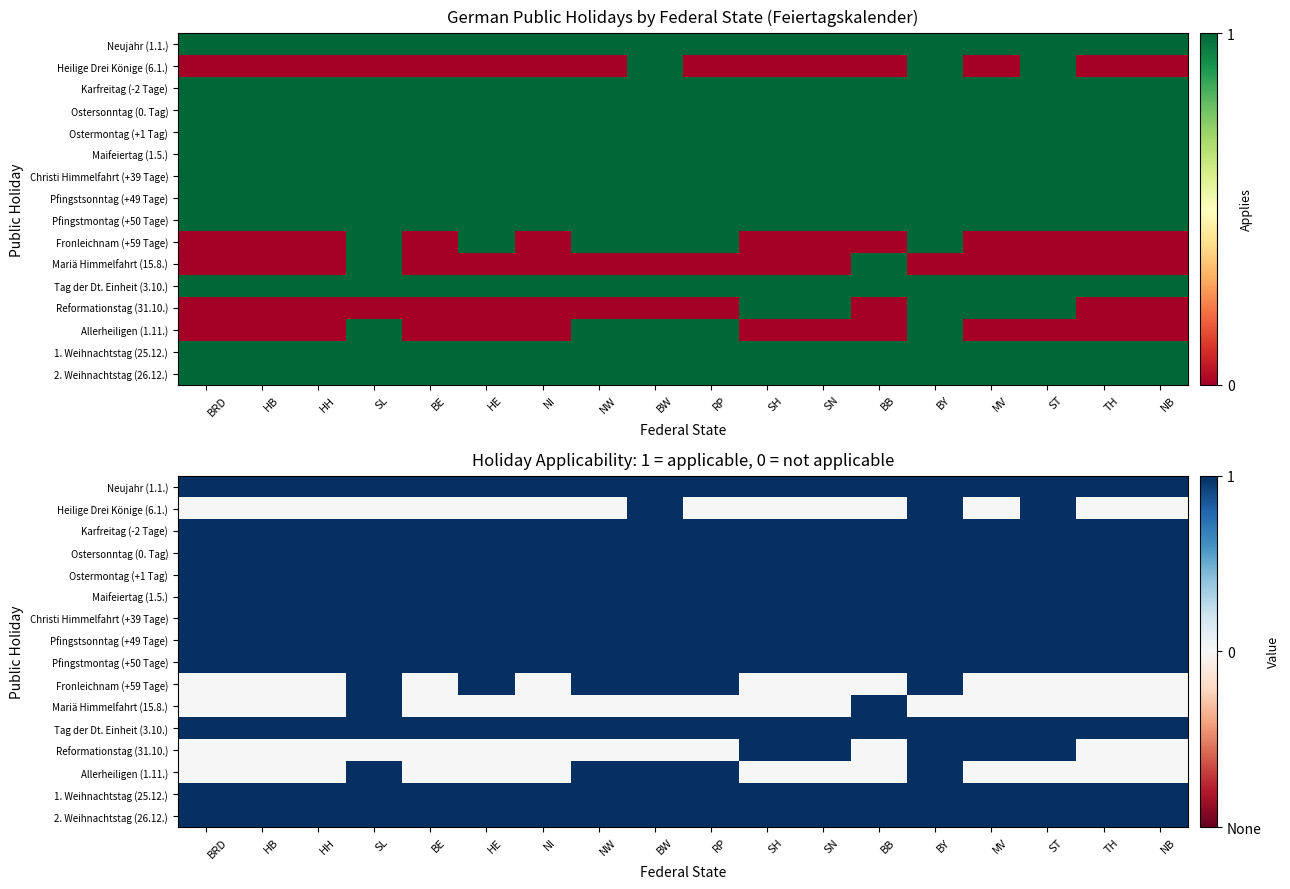

Is the value of Ostersonntag (0. Tag) at BE greater than the value of Christi Himmelfahrt (+39 Tage) at RP?

No